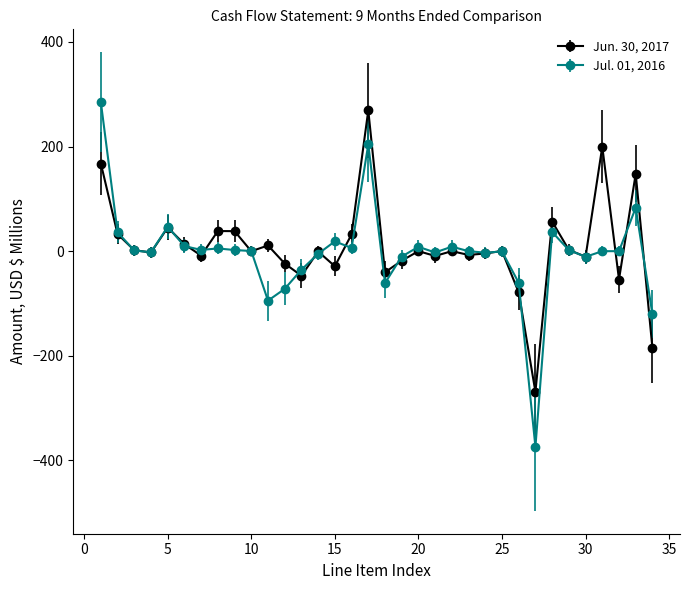

Which series has the largest range (max minus min)?

Jul. 01, 2016